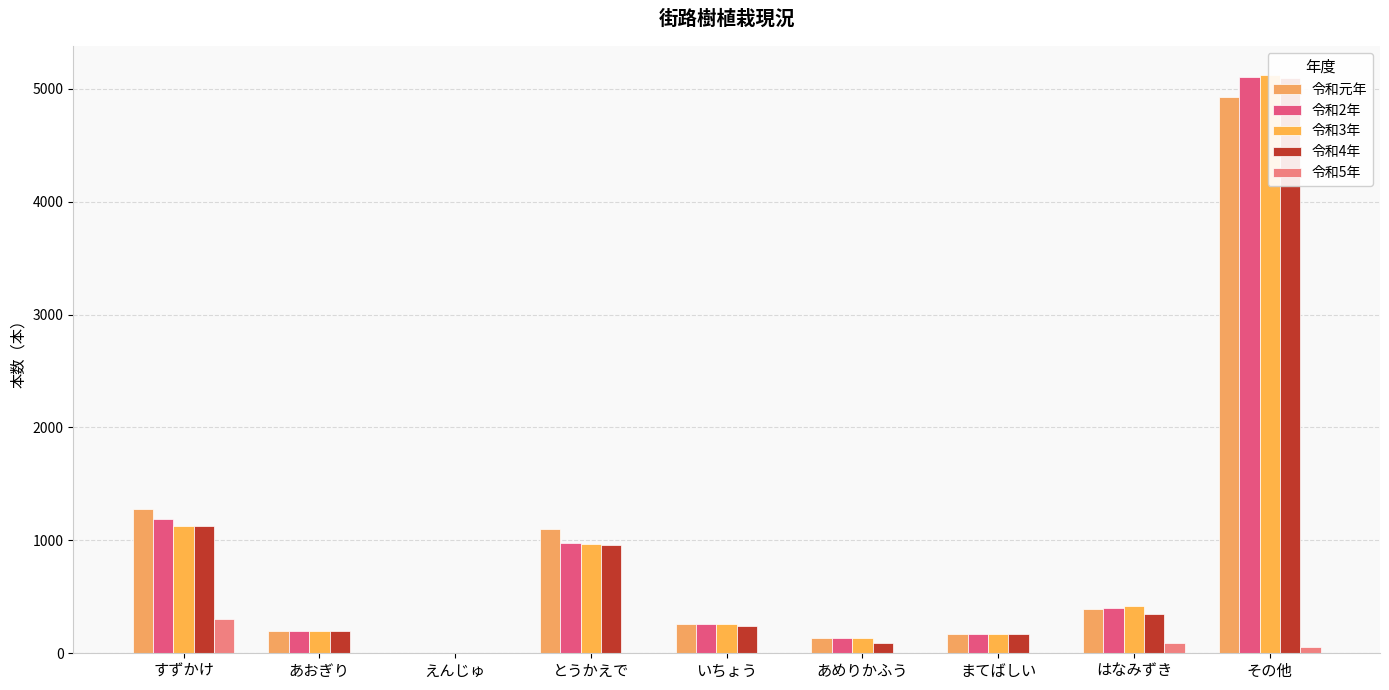

Does the chart contain any negative values?

No